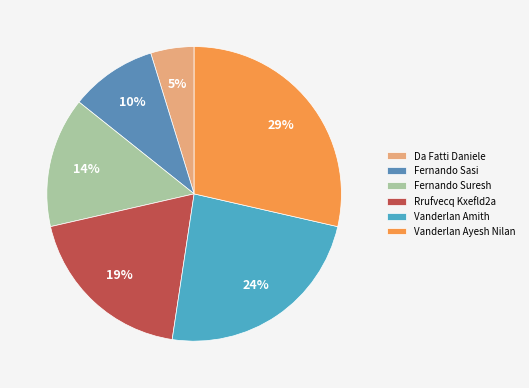

What percentage is NOT represented by Rrufvecq Kxefld2a?

81.0%